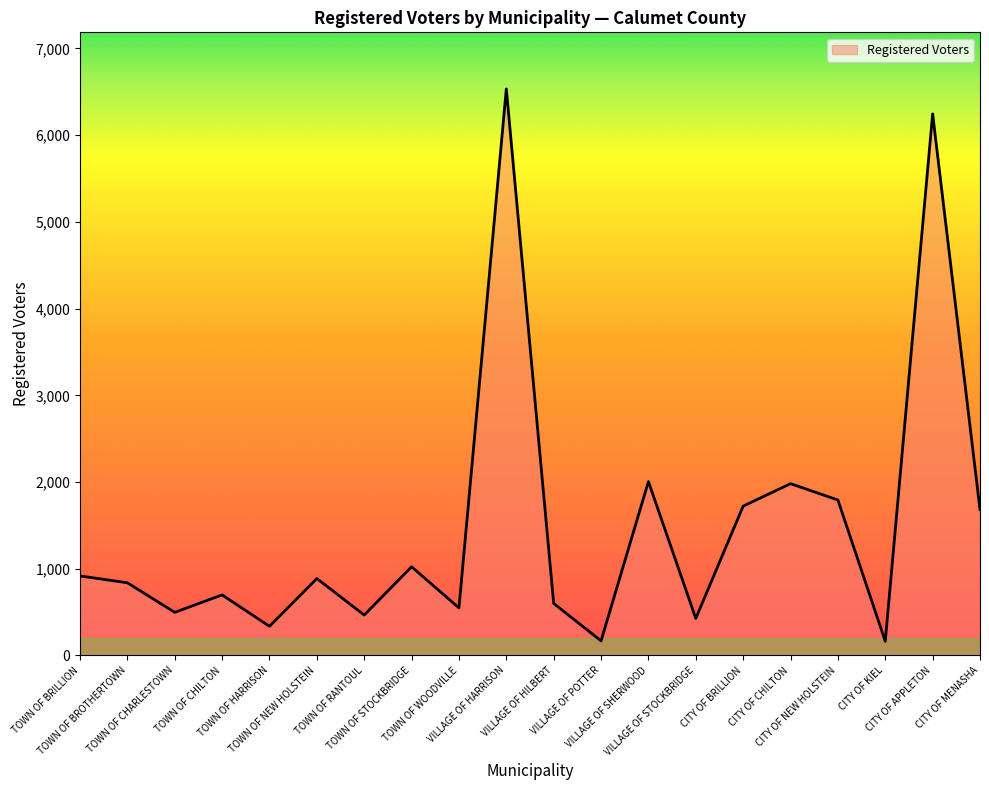

What position from the left is TOWN OF STOCKBRIDGE?

8